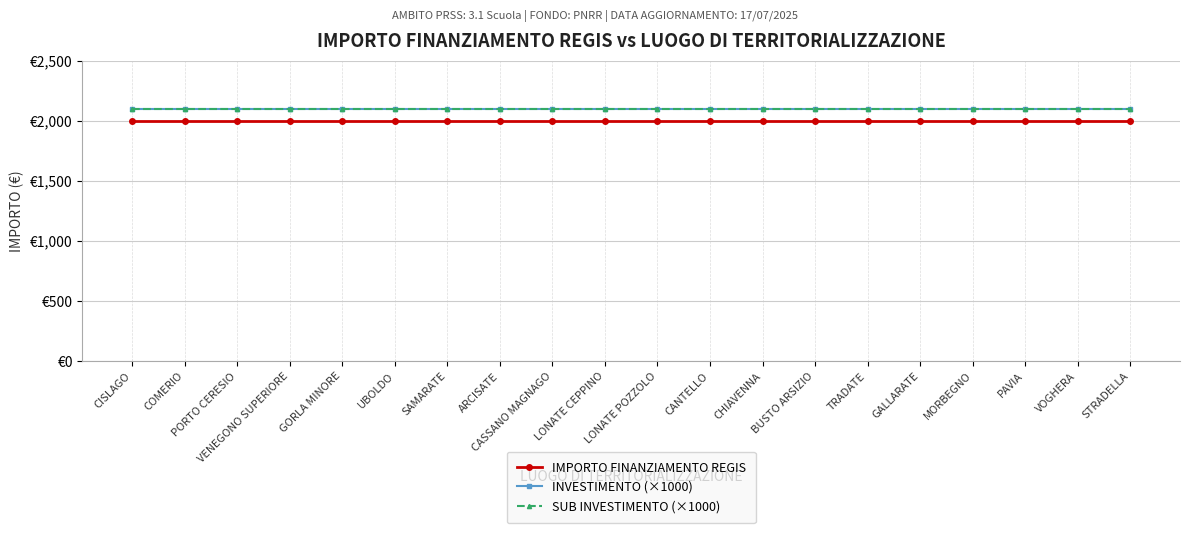

Is this an area chart (filled region under the line)?

No